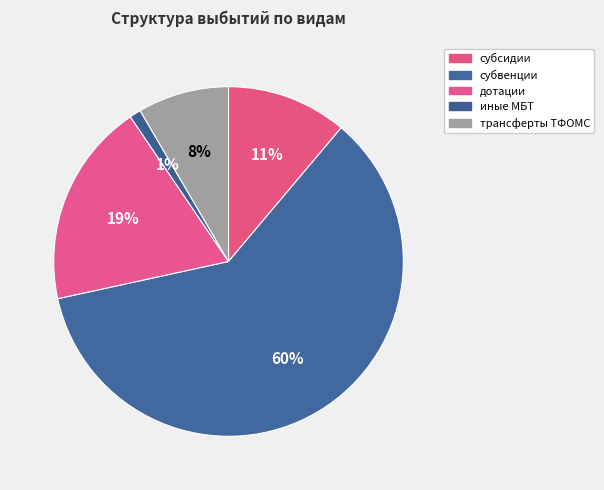

Count the number of slices in the pie.

5